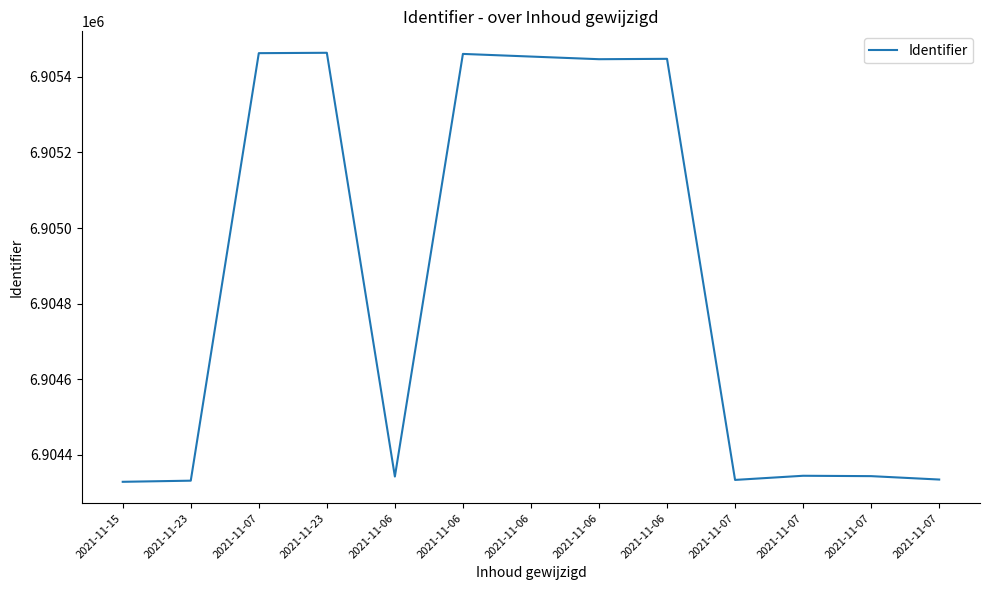

Is this an area chart (filled region under the line)?

No